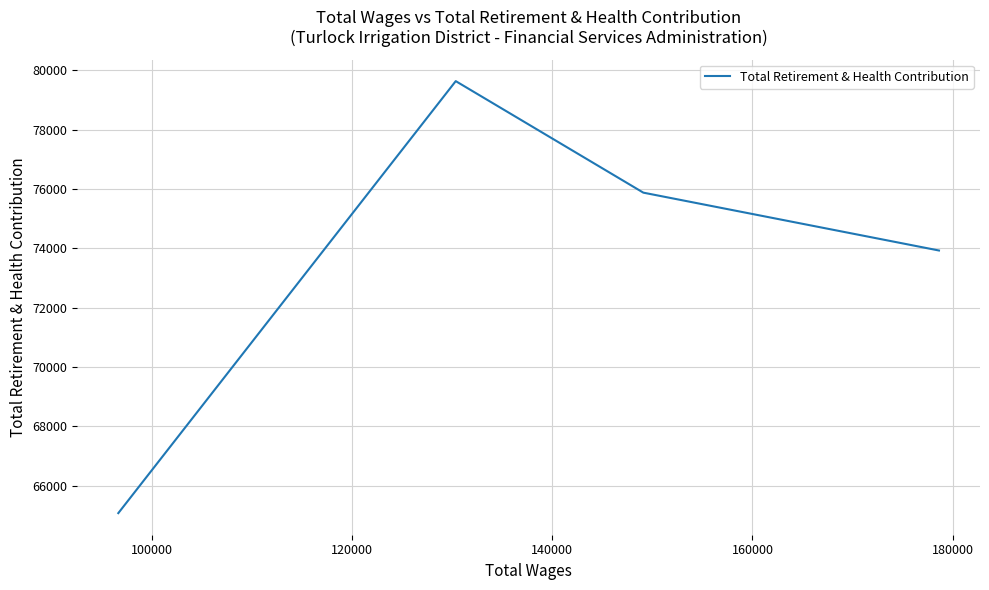

True or false: there are more than 0 points higher than both neighbors.

True